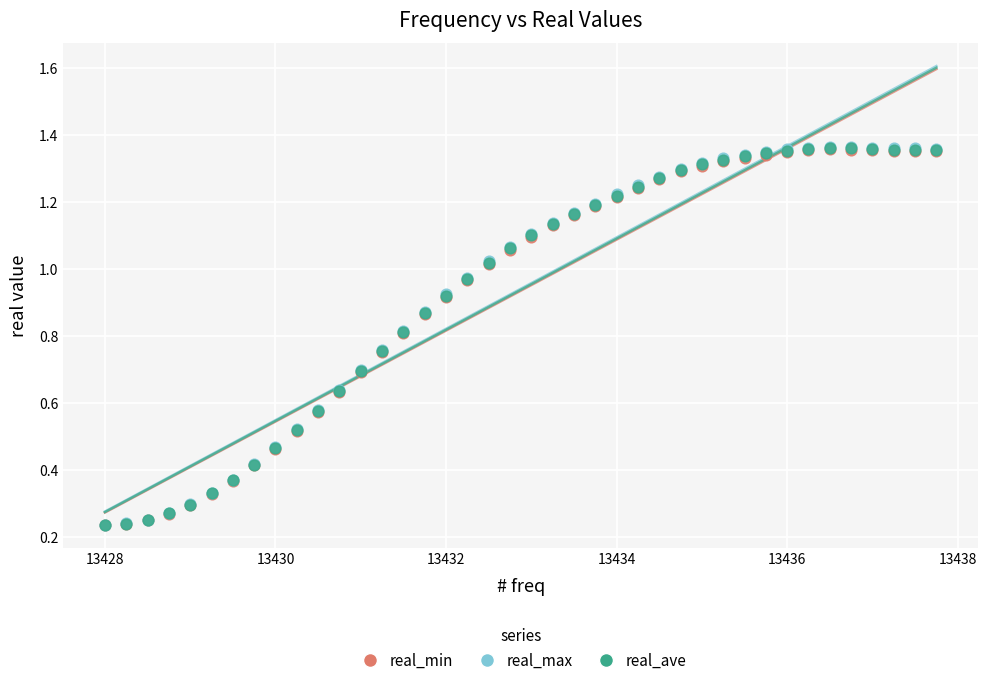

What are all the series names shown in the legend?

real_min, real_max, real_ave